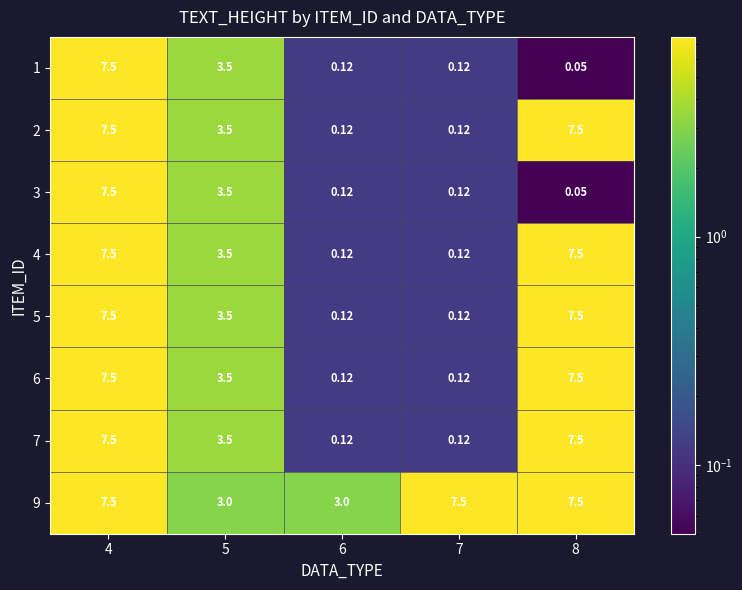

At which category does the chart reach its peak across all series?

4